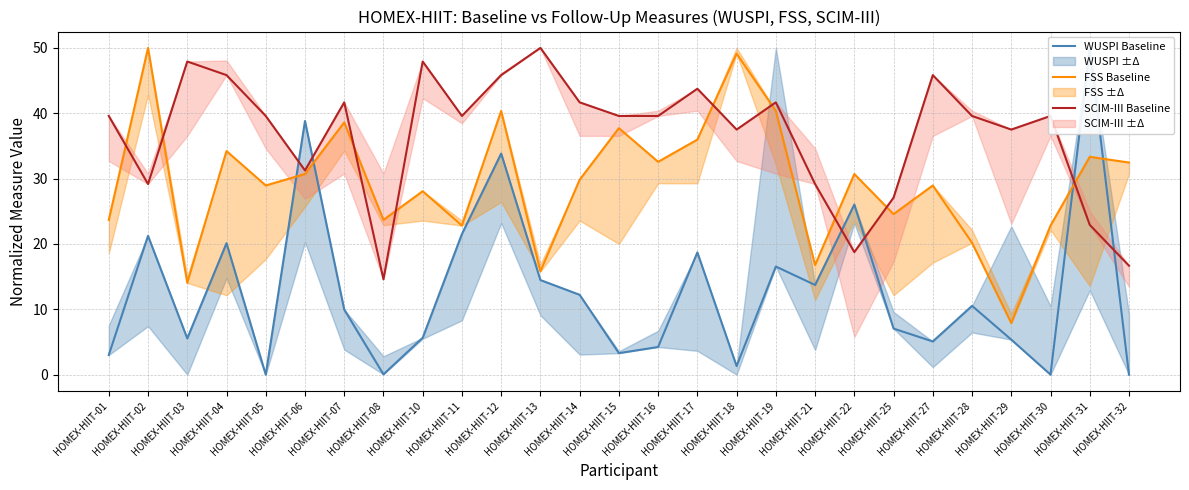

True or false: WUSPI Baseline has a value of 3.0 at HOMEX-HIIT-01.

True